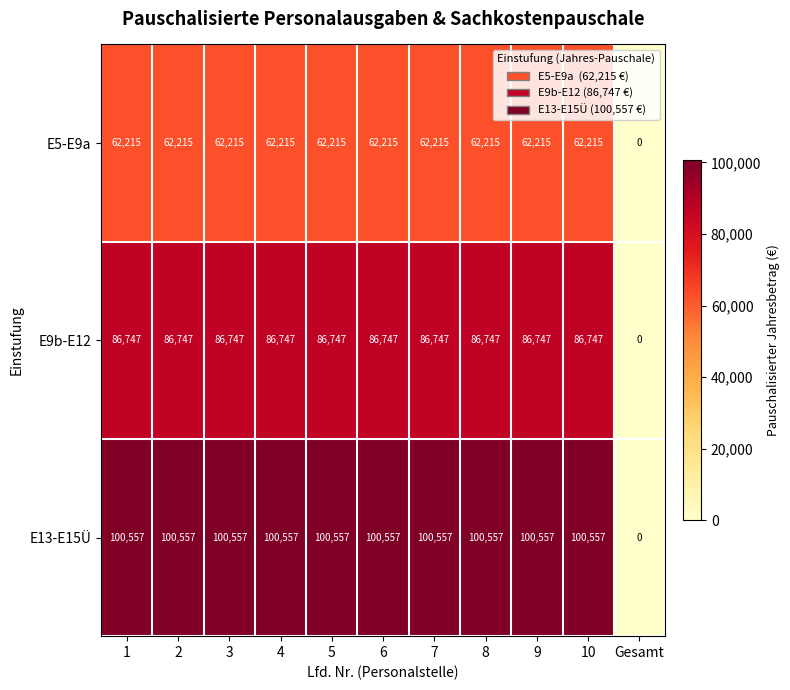

How many series are shown in this chart?

3